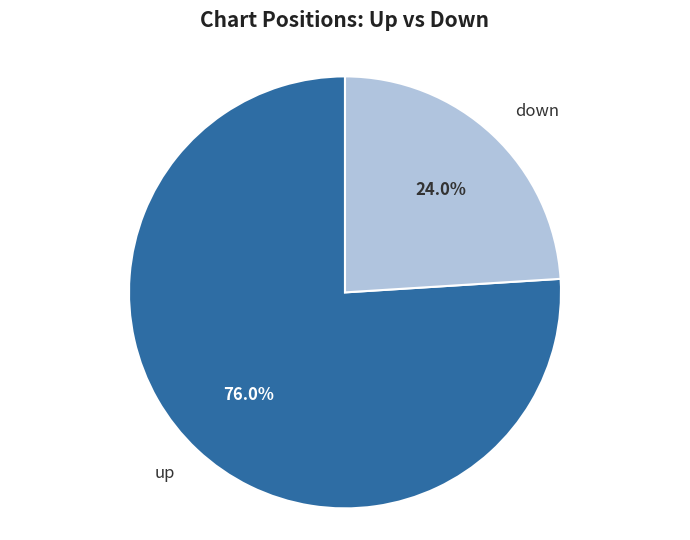

True or false: down accounts for 18% of the total.

False